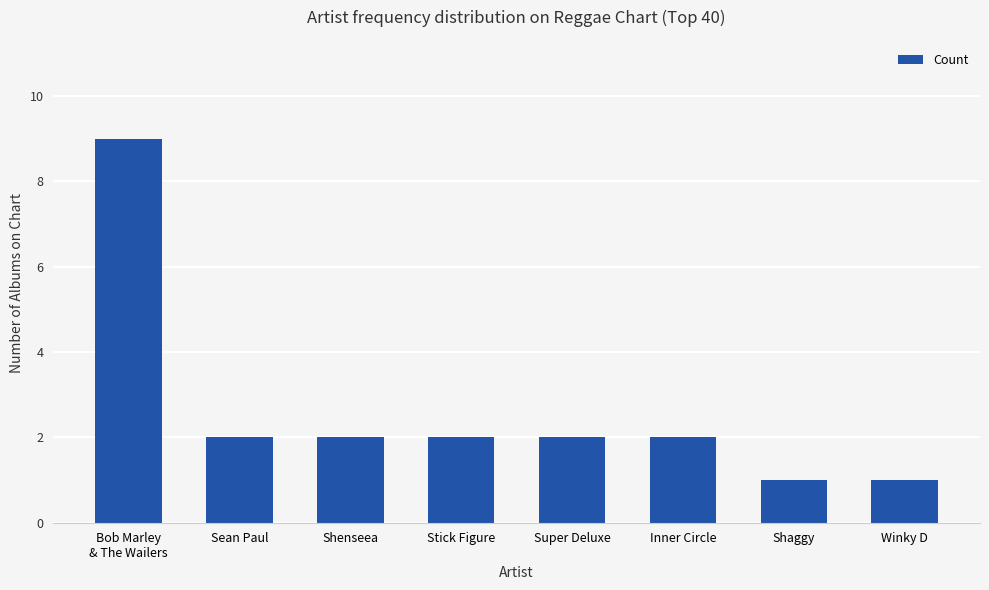

Reading left to right, extract all data points from this chart.

Bob Marley
& The Wailers=9	Sean Paul=2	Shenseea=2	Stick Figure=2	Super Deluxe=2	Inner Circle=2	Shaggy=1	Winky D=1